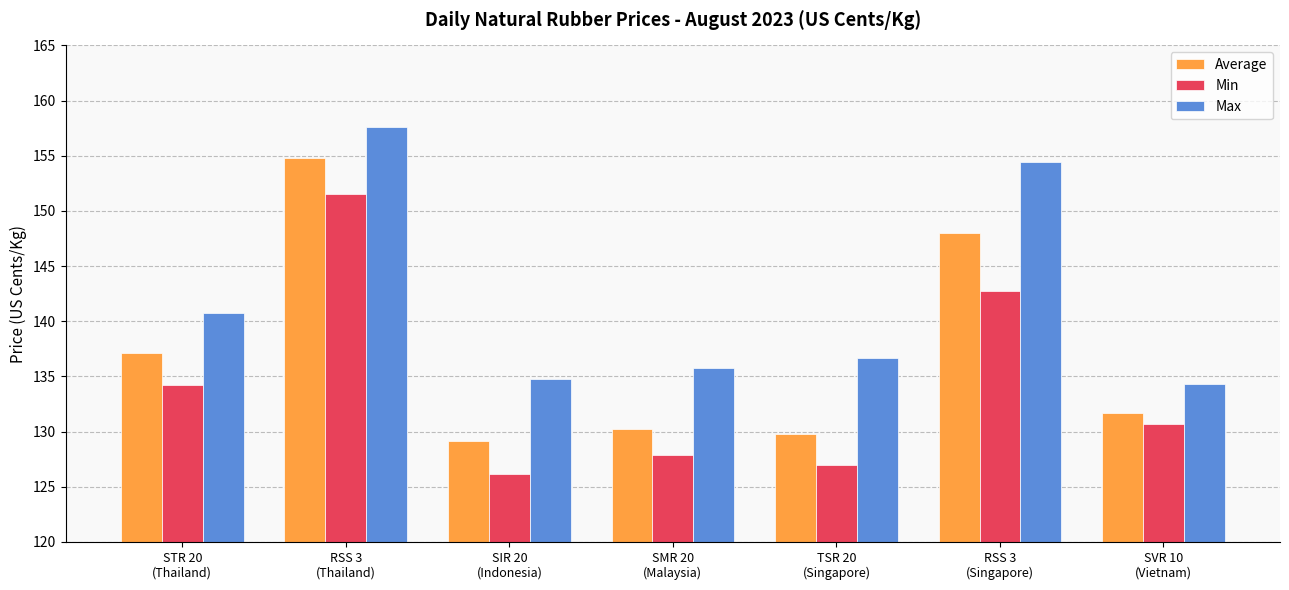

What is the difference between the highest and lowest values at SIR 20
(Indonesia)?

8.6